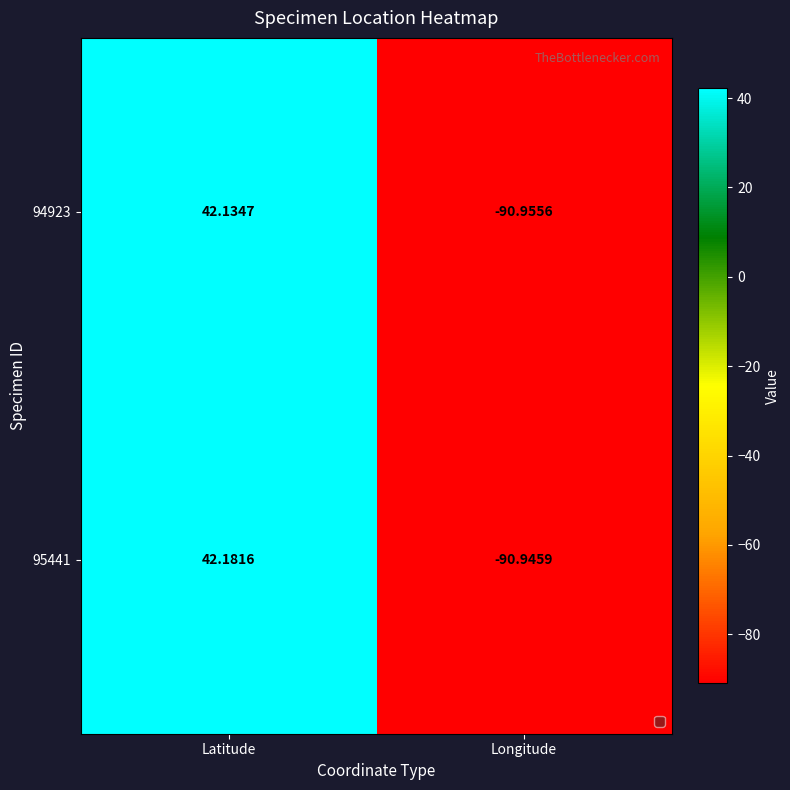

How many series are shown in this chart?

2